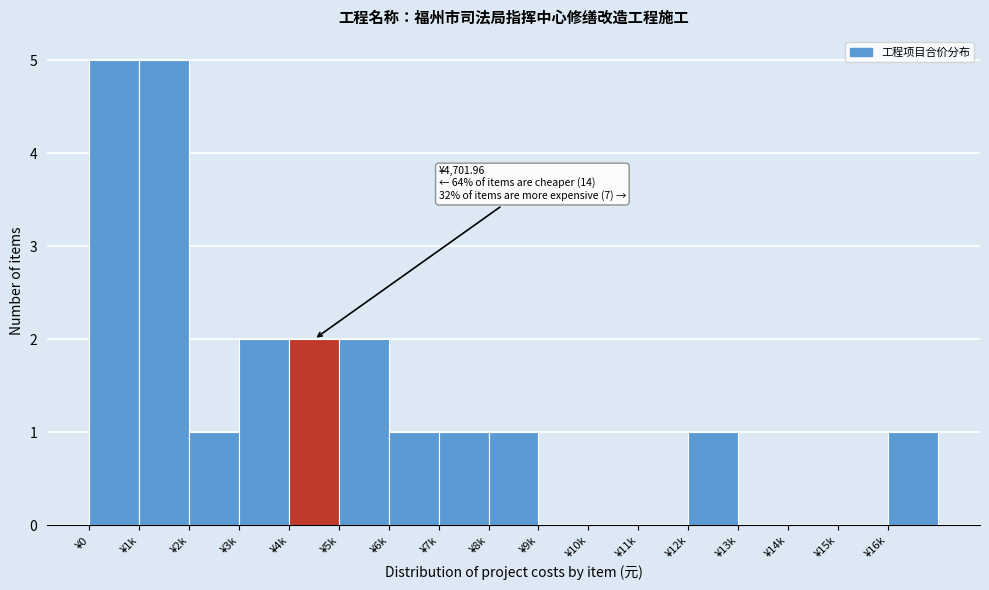

Reading right to left, what are all the values shown in this chart?

¥16k=1	¥15k=0	¥14k=0	¥13k=0	¥12k=1	¥11k=0	¥10k=0	¥9k=0	¥8k=1	¥7k=1	¥6k=1	¥5k=2	¥4k=2	¥3k=2	¥2k=1	¥1k=5	¥0=5